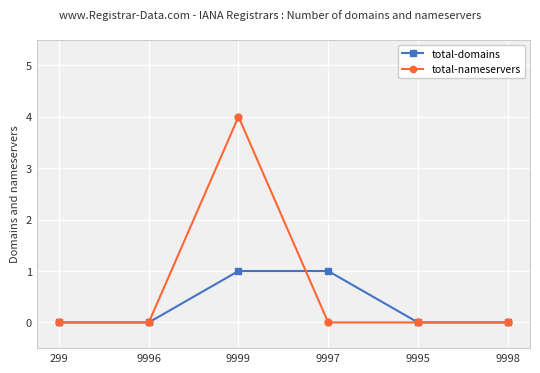

Rank the series by their maximum value, from lowest to highest.

total-domains, total-nameservers